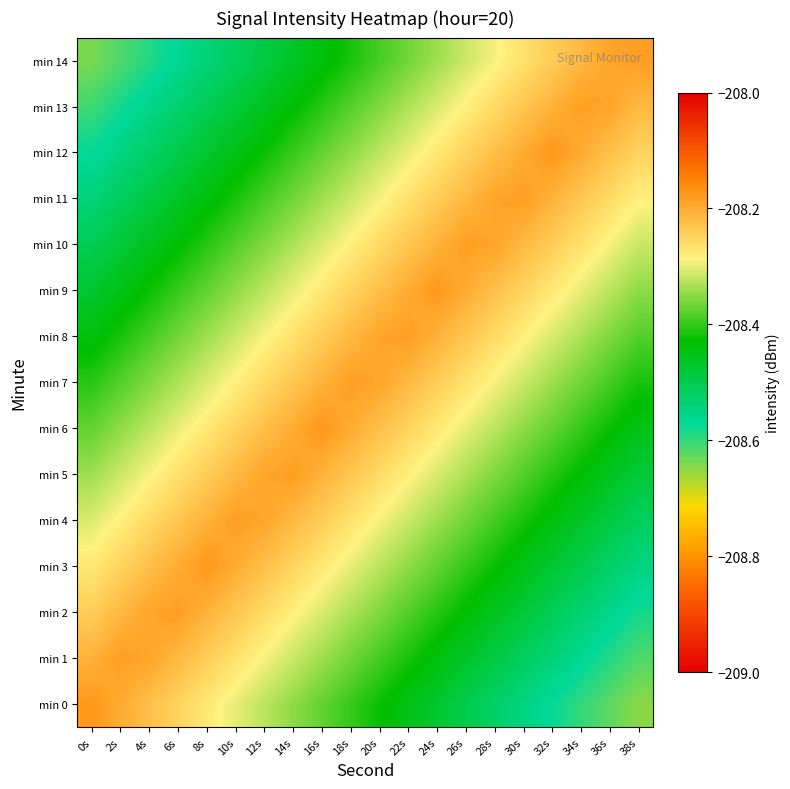

Reading right to left, extract all data points from this chart.

min 0: 38s=-208.6	36s=-208.6	34s=-208.6	32s=-208.6	30s=-208.5	28s=-208.5	26s=-208.5	24s=-208.5	22s=-208.4	20s=-208.4	18s=-208.4	16s=-208.4	14s=-208.3	12s=-208.3	10s=-208.3	8s=-208.3	6s=-208.2	4s=-208.2	2s=-208.2	0s=-208.2
min 1: 38s=-208.6	36s=-208.6	34s=-208.6	32s=-208.5	30s=-208.5	28s=-208.5	26s=-208.5	24s=-208.4	22s=-208.4	20s=-208.4	18s=-208.4	16s=-208.3	14s=-208.3	12s=-208.3	10s=-208.3	8s=-208.2	6s=-208.2	4s=-208.2	2s=-208.2	0s=-208.2
min 2: 38s=-208.6	36s=-208.6	34s=-208.5	32s=-208.5	30s=-208.5	28s=-208.5	26s=-208.4	24s=-208.4	22s=-208.4	20s=-208.4	18s=-208.3	16s=-208.3	14s=-208.3	12s=-208.3	10s=-208.2	8s=-208.2	6s=-208.2	4s=-208.2	2s=-208.2	0s=-208.2
min 3: 38s=-208.5	36s=-208.5	34s=-208.5	32s=-208.5	30s=-208.4	28s=-208.4	26s=-208.4	24s=-208.4	22s=-208.3	20s=-208.3	18s=-208.3	16s=-208.3	14s=-208.2	12s=-208.2	10s=-208.2	8s=-208.2	6s=-208.2	4s=-208.2	2s=-208.2	0s=-208.3
min 4: 38s=-208.5	36s=-208.5	34s=-208.5	32s=-208.4	30s=-208.4	28s=-208.4	26s=-208.4	24s=-208.3	22s=-208.3	20s=-208.3	18s=-208.3	16s=-208.2	14s=-208.2	12s=-208.2	10s=-208.2	8s=-208.2	6s=-208.2	4s=-208.3	2s=-208.3	0s=-208.3
min 5: 38s=-208.5	36s=-208.5	34s=-208.4	32s=-208.4	30s=-208.4	28s=-208.4	26s=-208.3	24s=-208.3	22s=-208.3	20s=-208.3	18s=-208.2	16s=-208.2	14s=-208.2	12s=-208.2	10s=-208.2	8s=-208.2	6s=-208.3	4s=-208.3	2s=-208.3	0s=-208.3
min 6: 38s=-208.4	36s=-208.4	34s=-208.4	32s=-208.4	30s=-208.3	28s=-208.3	26s=-208.3	24s=-208.3	22s=-208.2	20s=-208.2	18s=-208.2	16s=-208.2	14s=-208.2	12s=-208.2	10s=-208.2	8s=-208.3	6s=-208.3	4s=-208.3	2s=-208.3	0s=-208.4
min 7: 38s=-208.4	36s=-208.4	34s=-208.4	32s=-208.3	30s=-208.3	28s=-208.3	26s=-208.3	24s=-208.2	22s=-208.2	20s=-208.2	18s=-208.2	16s=-208.2	14s=-208.2	12s=-208.3	10s=-208.3	8s=-208.3	6s=-208.3	4s=-208.4	2s=-208.4	0s=-208.4
min 8: 38s=-208.4	36s=-208.4	34s=-208.3	32s=-208.3	30s=-208.3	28s=-208.3	26s=-208.2	24s=-208.2	22s=-208.2	20s=-208.2	18s=-208.2	16s=-208.2	14s=-208.3	12s=-208.3	10s=-208.3	8s=-208.3	6s=-208.4	4s=-208.4	2s=-208.4	0s=-208.4
min 9: 38s=-208.3	36s=-208.3	34s=-208.3	32s=-208.3	30s=-208.2	28s=-208.2	26s=-208.2	24s=-208.2	22s=-208.2	20s=-208.2	18s=-208.2	16s=-208.3	14s=-208.3	12s=-208.3	10s=-208.3	8s=-208.4	6s=-208.4	4s=-208.4	2s=-208.4	0s=-208.5
min 10: 38s=-208.3	36s=-208.3	34s=-208.3	32s=-208.2	30s=-208.2	28s=-208.2	26s=-208.2	24s=-208.2	22s=-208.2	20s=-208.3	18s=-208.3	16s=-208.3	14s=-208.3	12s=-208.4	10s=-208.4	8s=-208.4	6s=-208.4	4s=-208.5	2s=-208.5	0s=-208.5
min 11: 38s=-208.3	36s=-208.3	34s=-208.2	32s=-208.2	30s=-208.2	28s=-208.2	26s=-208.2	24s=-208.2	22s=-208.3	20s=-208.3	18s=-208.3	16s=-208.3	14s=-208.4	12s=-208.4	10s=-208.4	8s=-208.4	6s=-208.5	4s=-208.5	2s=-208.5	0s=-208.5
min 12: 38s=-208.2	36s=-208.2	34s=-208.2	32s=-208.2	30s=-208.2	28s=-208.2	26s=-208.2	24s=-208.3	22s=-208.3	20s=-208.3	18s=-208.3	16s=-208.4	14s=-208.4	12s=-208.4	10s=-208.4	8s=-208.5	6s=-208.5	4s=-208.5	2s=-208.5	0s=-208.6
min 13: 38s=-208.2	36s=-208.2	34s=-208.2	32s=-208.2	30s=-208.2	28s=-208.3	26s=-208.3	24s=-208.3	22s=-208.3	20s=-208.4	18s=-208.4	16s=-208.4	14s=-208.4	12s=-208.5	10s=-208.5	8s=-208.5	6s=-208.5	4s=-208.6	2s=-208.6	0s=-208.6
min 14: 38s=-208.2	36s=-208.2	34s=-208.2	32s=-208.2	30s=-208.3	28s=-208.3	26s=-208.3	24s=-208.3	22s=-208.4	20s=-208.4	18s=-208.4	16s=-208.4	14s=-208.5	12s=-208.5	10s=-208.5	8s=-208.5	6s=-208.6	4s=-208.6	2s=-208.6	0s=-208.6